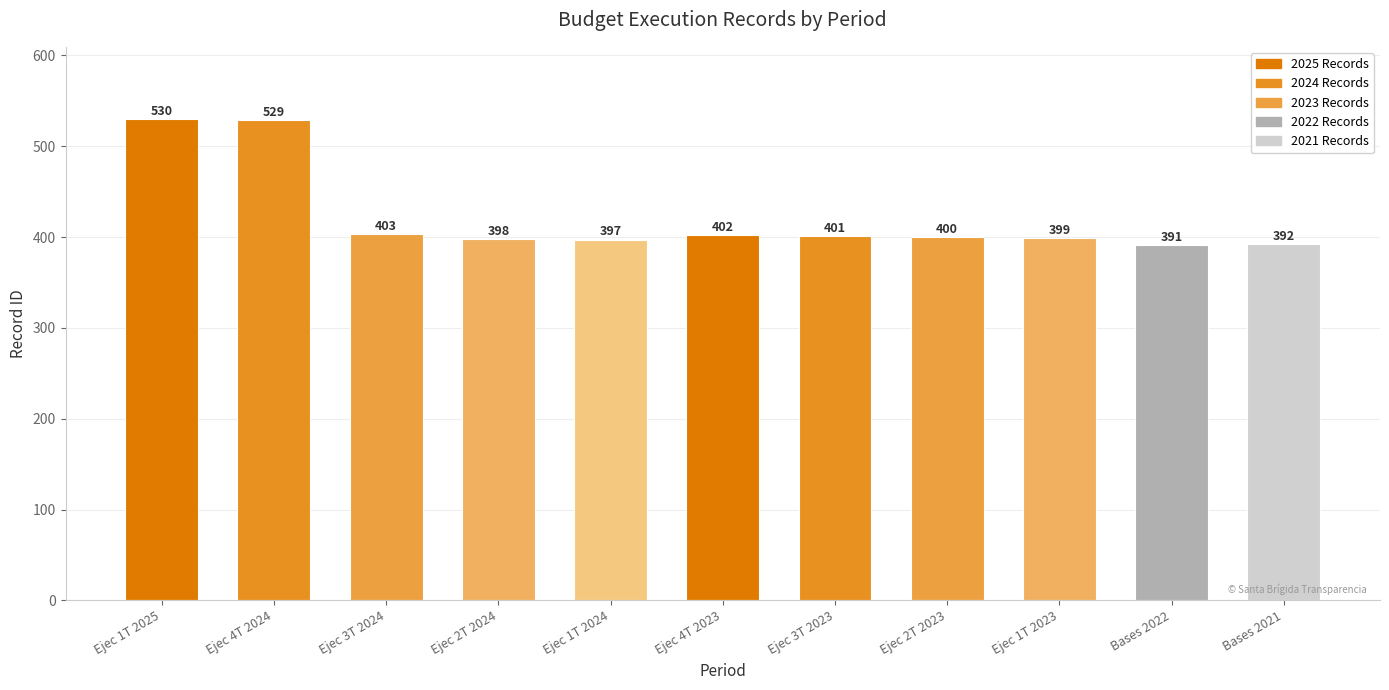

Rank the categories by value from highest to lowest.

Ejec 1T 2025, Ejec 4T 2024, Ejec 3T 2024, Ejec 4T 2023, Ejec 3T 2023, Ejec 2T 2023, Ejec 1T 2023, Ejec 2T 2024, Ejec 1T 2024, Bases 2021, Bases 2022